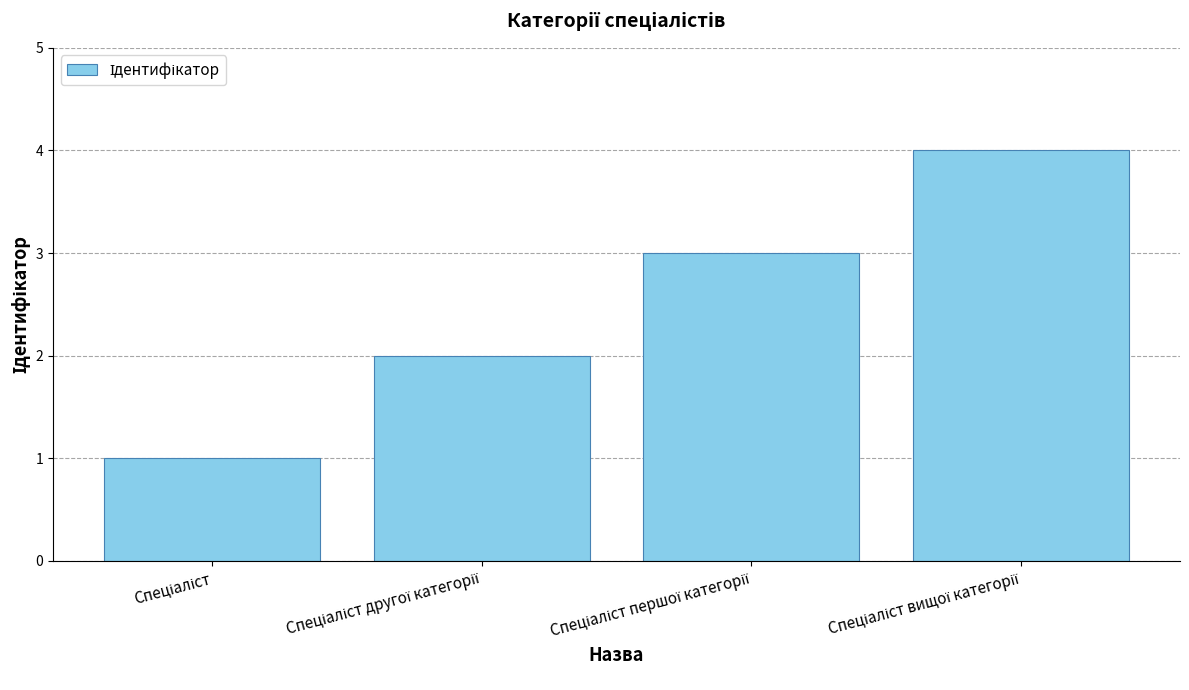

How many data points are less than 3?

2